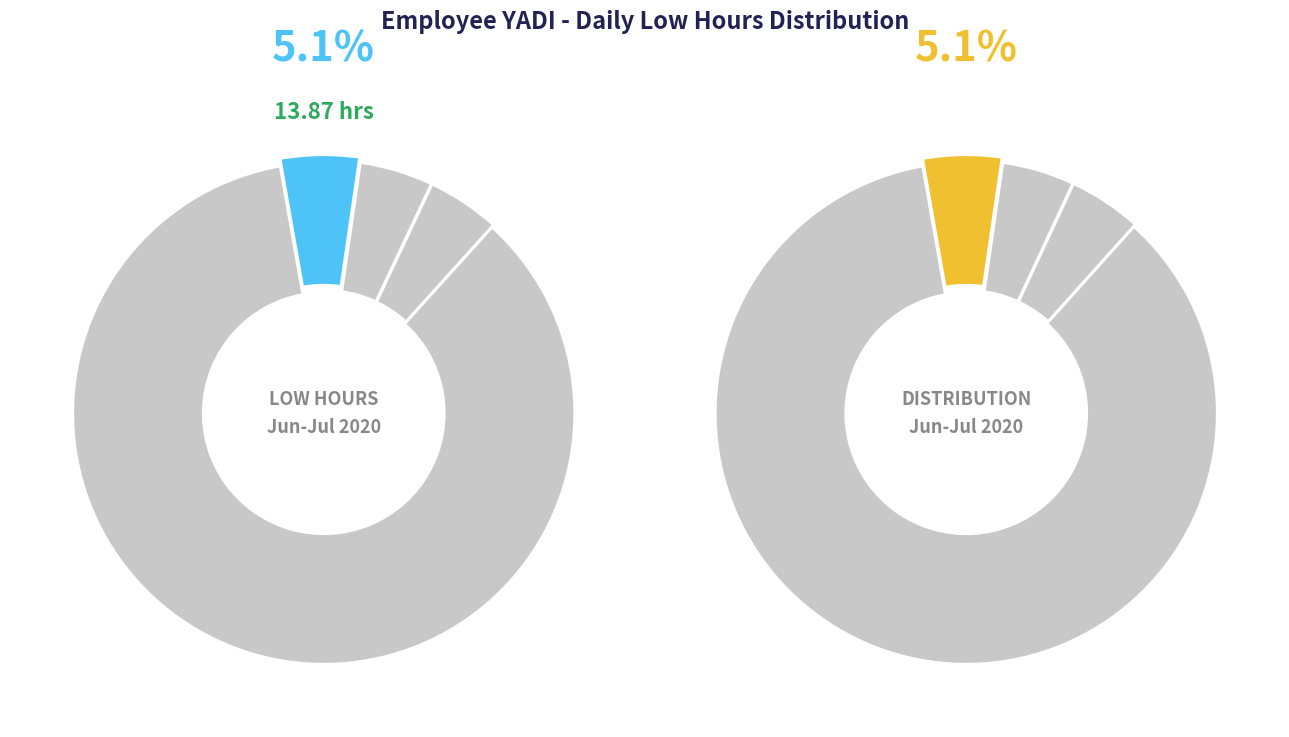

To the nearest percent, what percentage of the pie is 20-Mon?

4%